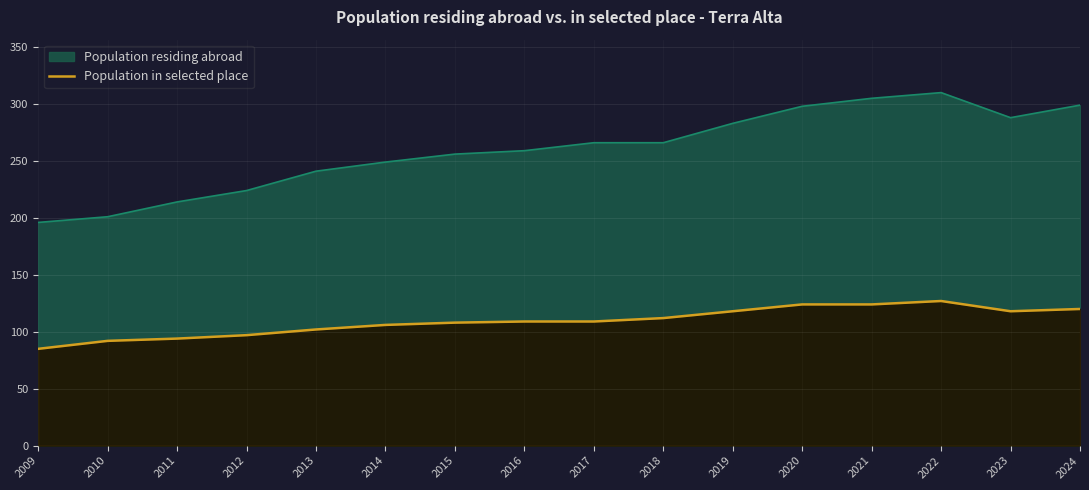

Approximately how many times larger is the value at 2022 compared to 2020?

1.0